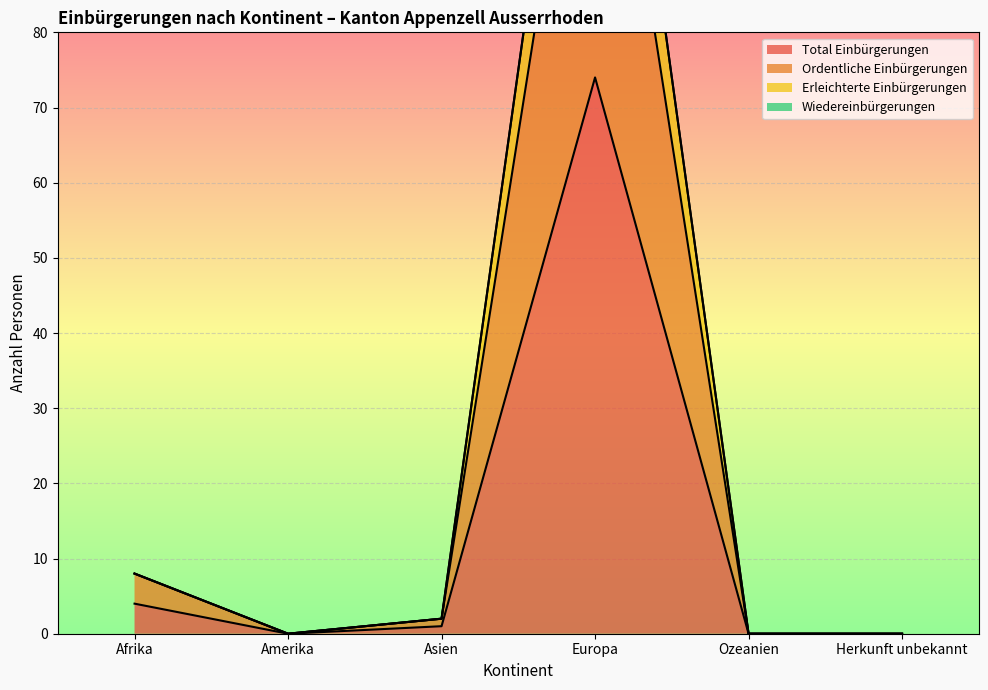

The Total Einbürgerungen series shows 2 at Afrika. True or false?

False